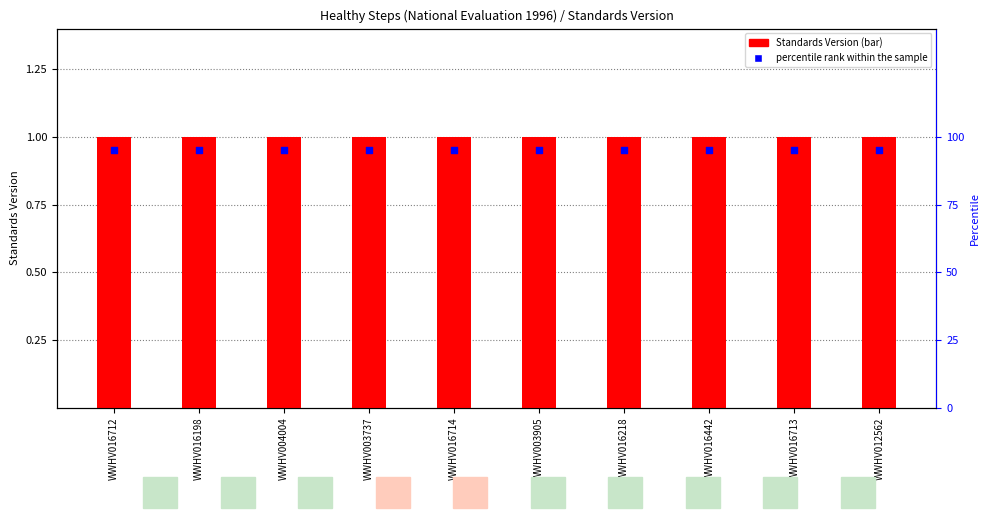

What are all the series names shown in the legend?

Standards Version, percentile rank within the sample